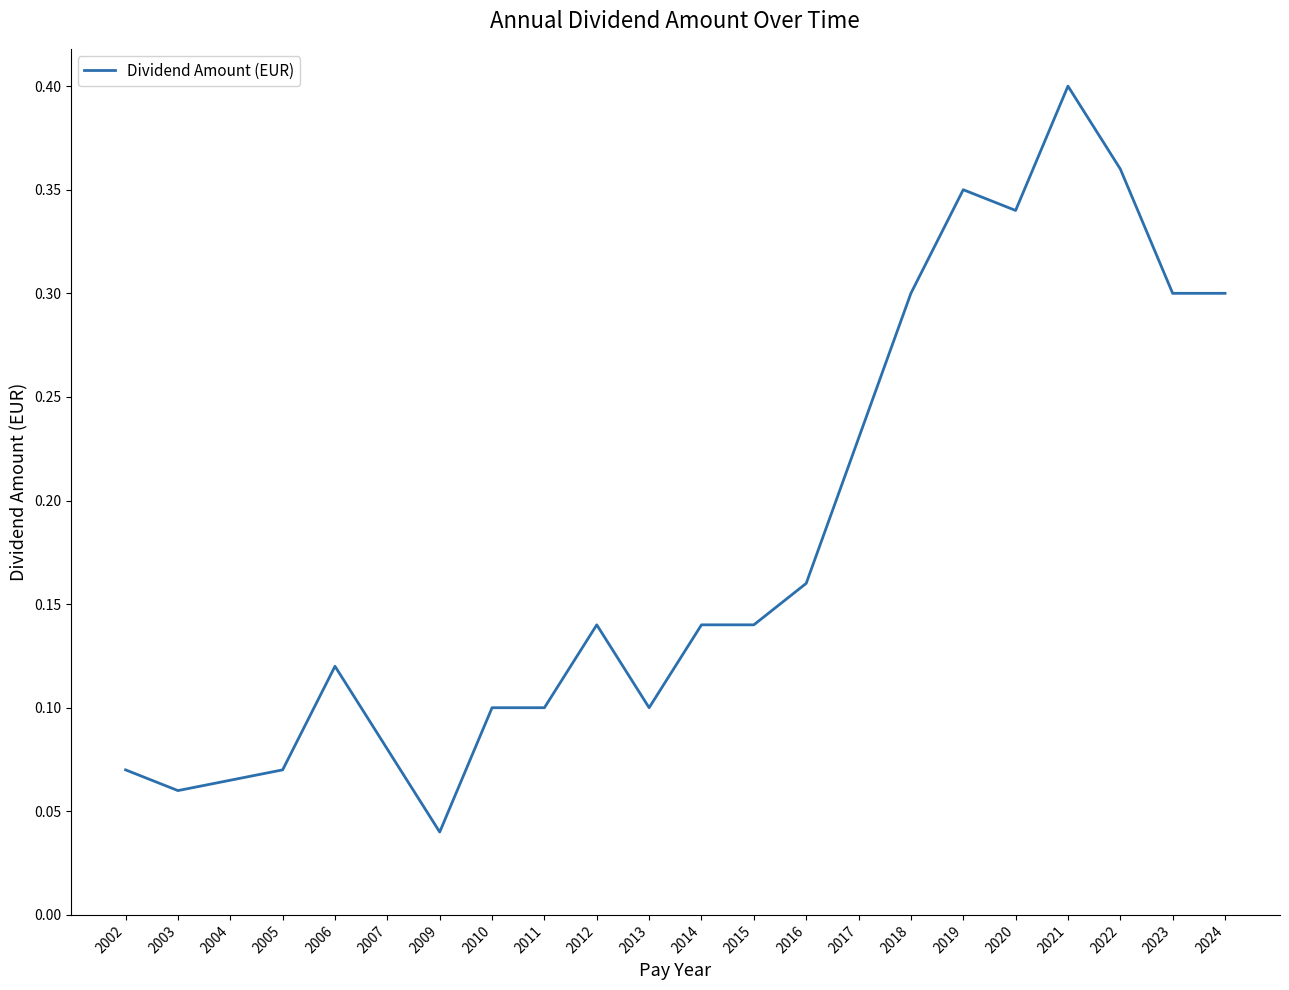

Which has a higher value, 2002 or 2003?

2002